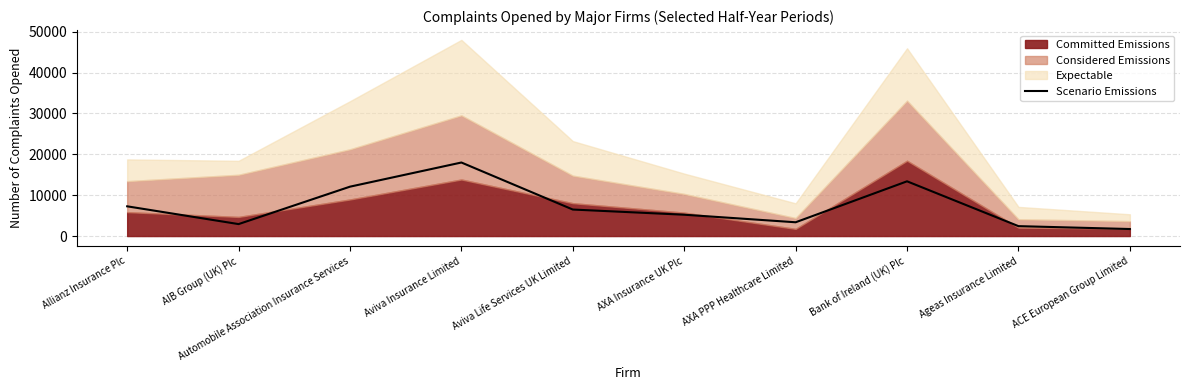

Reading left to right, extract all data points from this chart.

Allianz Insurance Plc=7278	AIB Group (UK) Plc=2929	Automobile Association Insurance Services=12084	Aviva Insurance Limited=17995	Aviva Life Services UK Limited=6490	AXA Insurance UK Plc=5221	AXA PPP Healthcare Limited=3375	Bank of Ireland (UK) Plc=13396	Ageas Insurance Limited=2429	ACE European Group Limited=1723